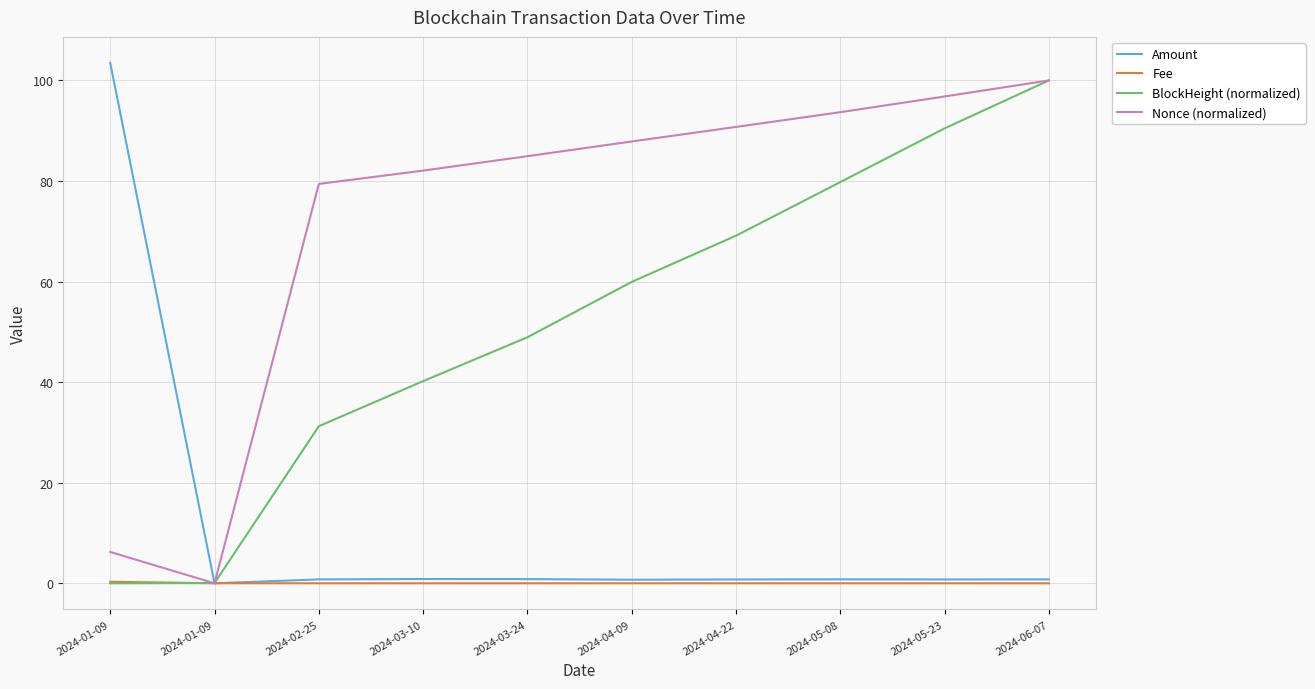

Is this an area chart (filled region under the line)?

No